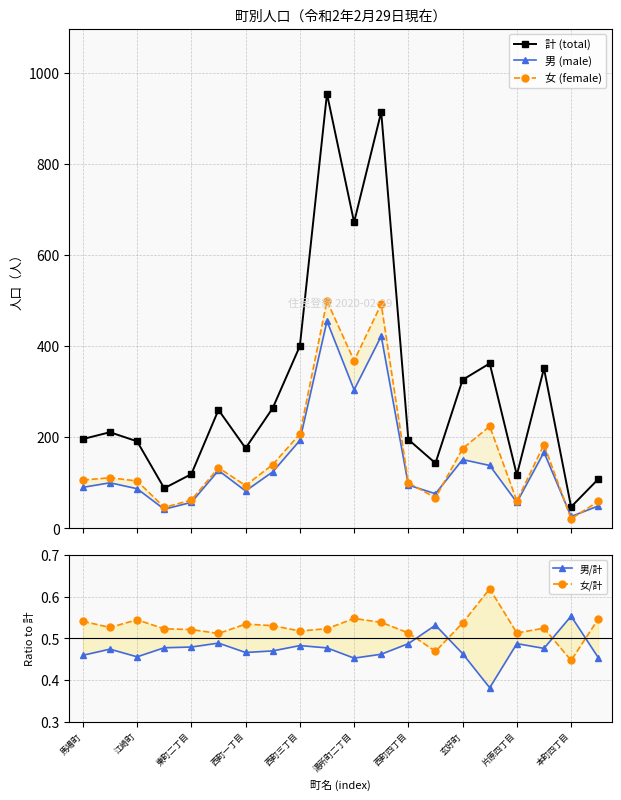

True or false: 計 (total) has more than 2 points higher than both neighbors.

True